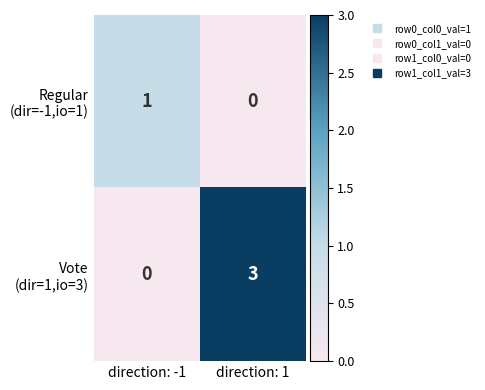

At which category does the chart reach its peak across all series?

direction: 1